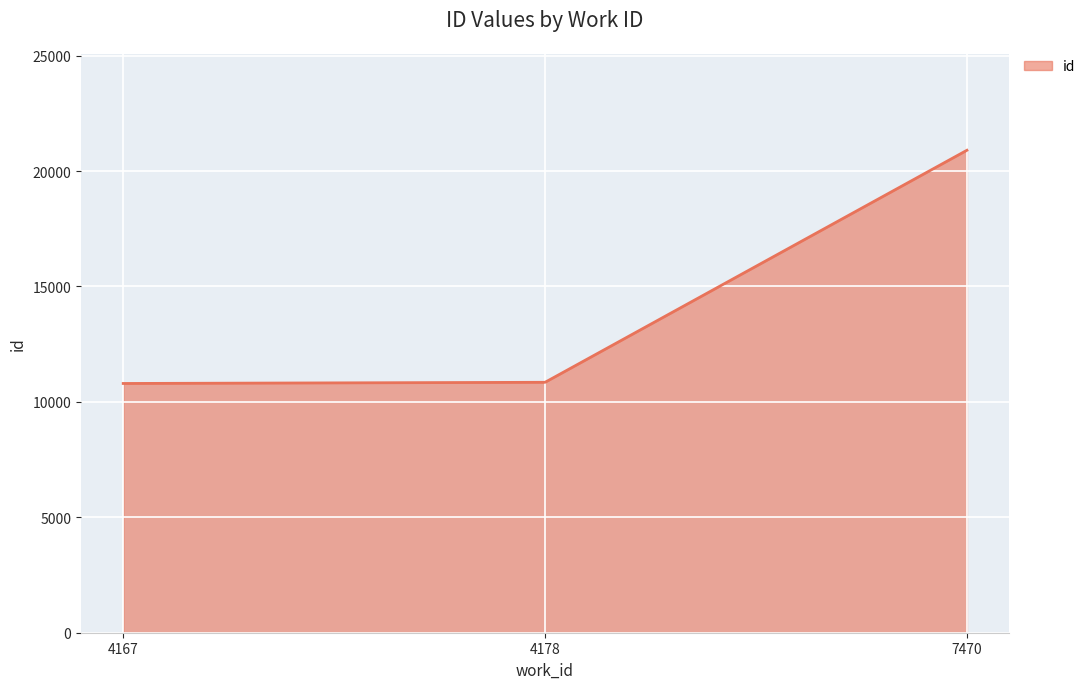

Is it true that the value at 4178 is 4642?

False